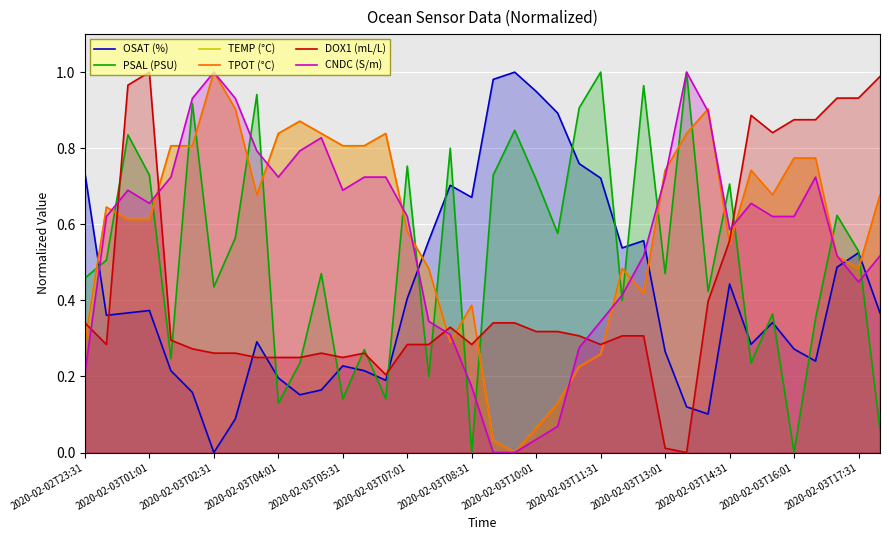

Rank the series by their maximum value, from highest to lowest.

OSAT (%), PSAL (PSU), TEMP (°C), TPOT (°C), DOX1 (mL/L), CNDC (S/m)